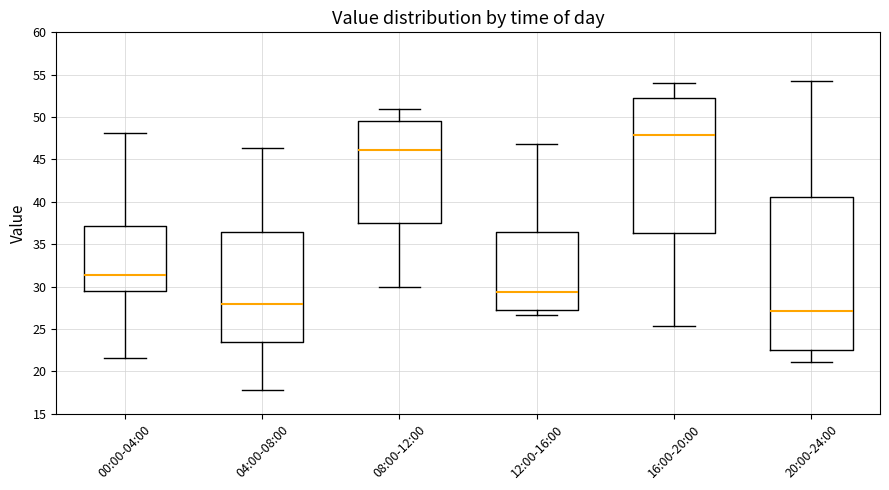

Which box's median line is the lowest?

20:00-24:00